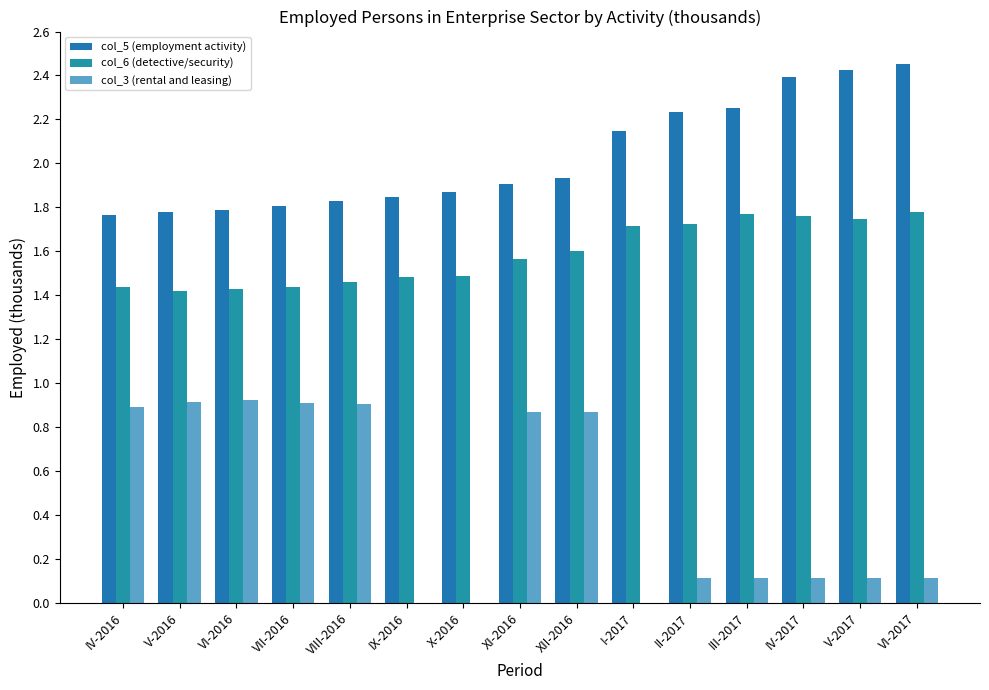

What is the total value across all series at X-2016?

3.4